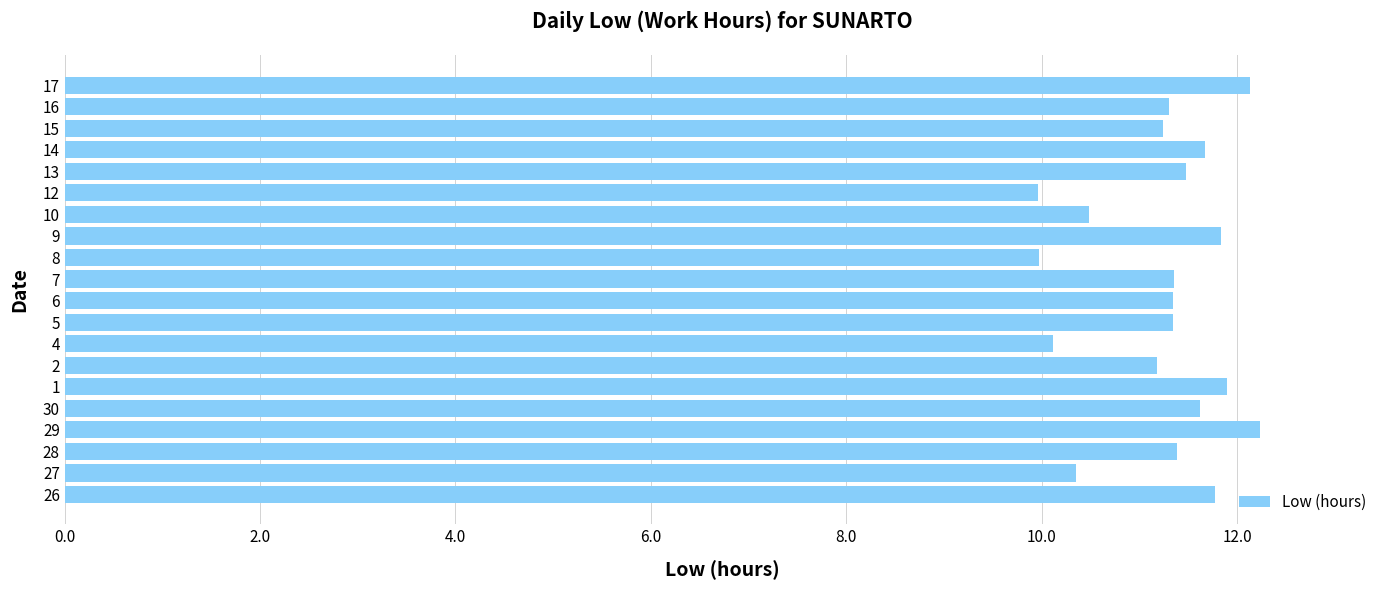

Approximately how many times larger is the value at 6 compared to 2?

1.0